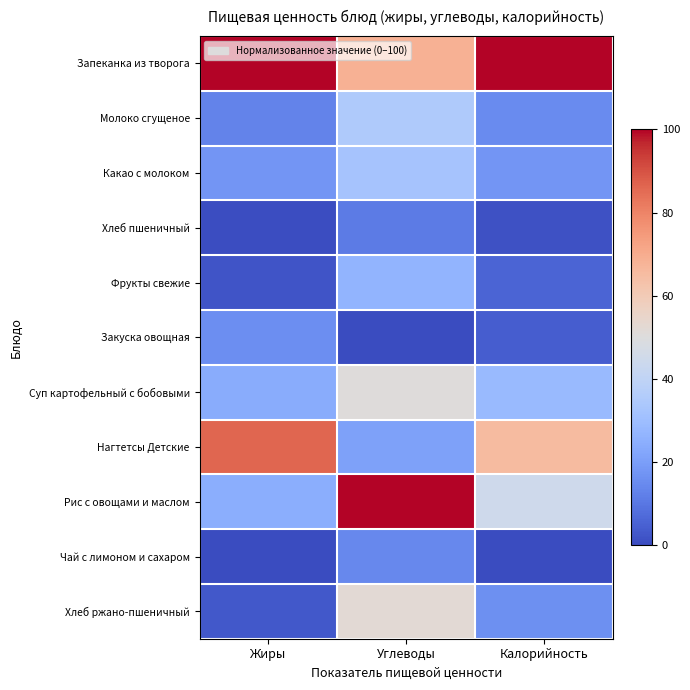

Reading left to right, transcribe all the data shown in this chart.

Запеканка из творога: Жиры=100.0	Углеводы=68.6	Калорийность=100.0
Молоко сгущеное: Жиры=12.9	Углеводы=35.0	Калорийность=15.0
Какао с молоком: Жиры=17.9	Углеводы=32.1	Калорийность=17.9
Хлеб пшеничный: Жиры=0.6	Углеводы=11.3	Калорийность=1.4
Фрукты свежие: Жиры=2.2	Углеводы=26.6	Калорийность=5.7
Закуска овощная: Жиры=16.0	Углеводы=0.0	Калорийность=3.9
Суп картофельный с бобовыми: Жиры=24.1	Углеводы=50.5	Калорийность=28.5
Нагтетсы Детские: Жиры=86.1	Углеводы=20.9	Калорийность=65.3
Рис с овощами и маслом: Жиры=24.9	Углеводы=100.0	Калорийность=44.7
Чай с лимоном и сахаром: Жиры=0.0	Углеводы=14.1	Калорийность=0.0
Хлеб ржано-пшеничный: Жиры=3.1	Углеводы=52.0	Калорийность=16.3